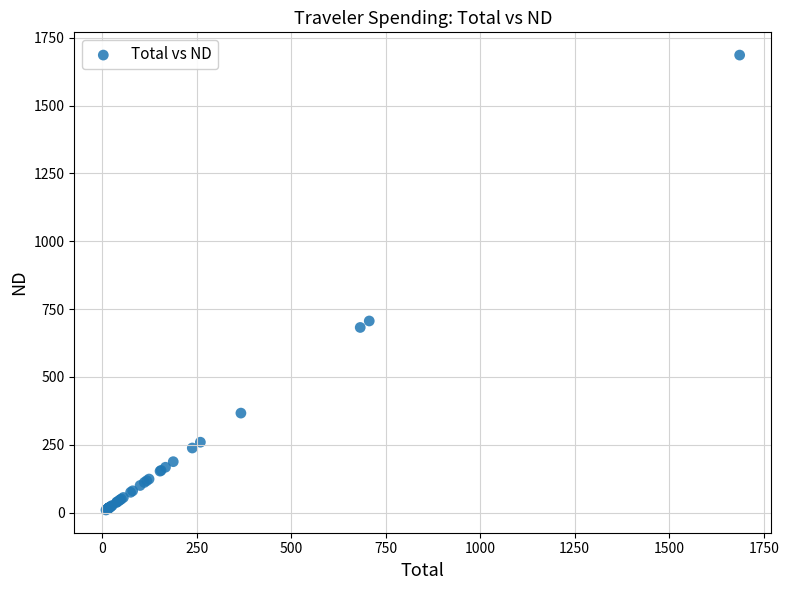

What Y value in the scatter plot is closest to 848?

706.4